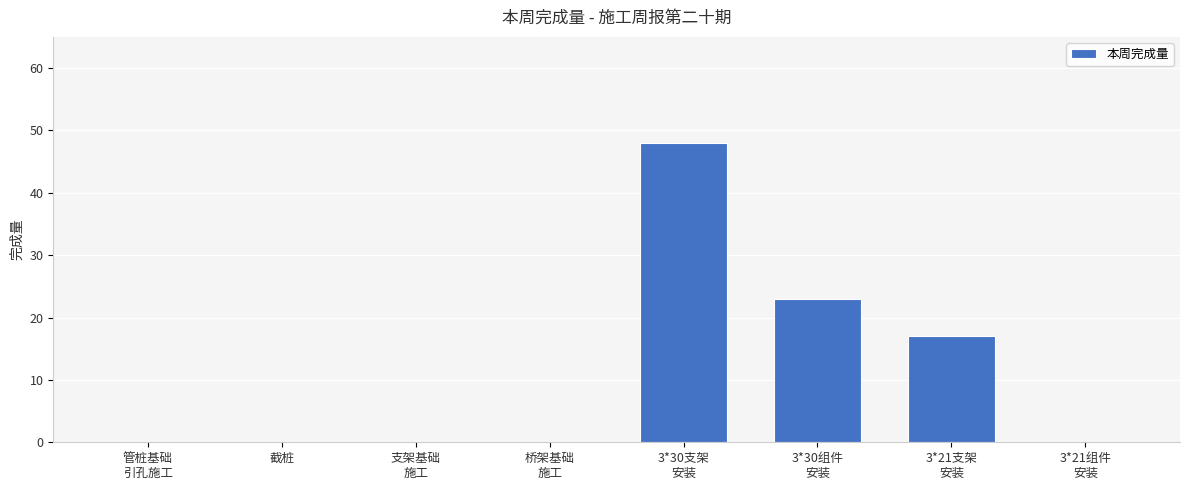

What is the maximum value shown in the chart?

48